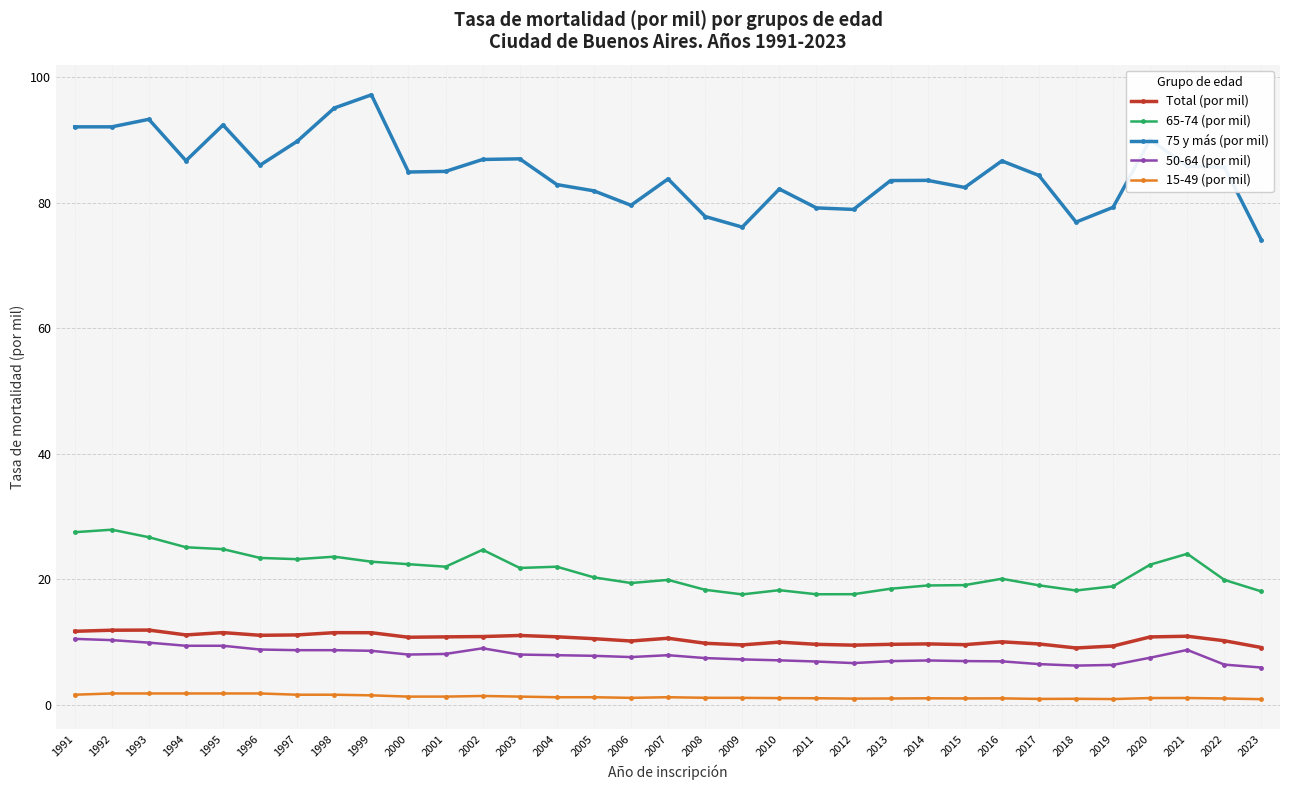

True or false: 15-49 (por mil) has a value of 1.2 at 2007.

True